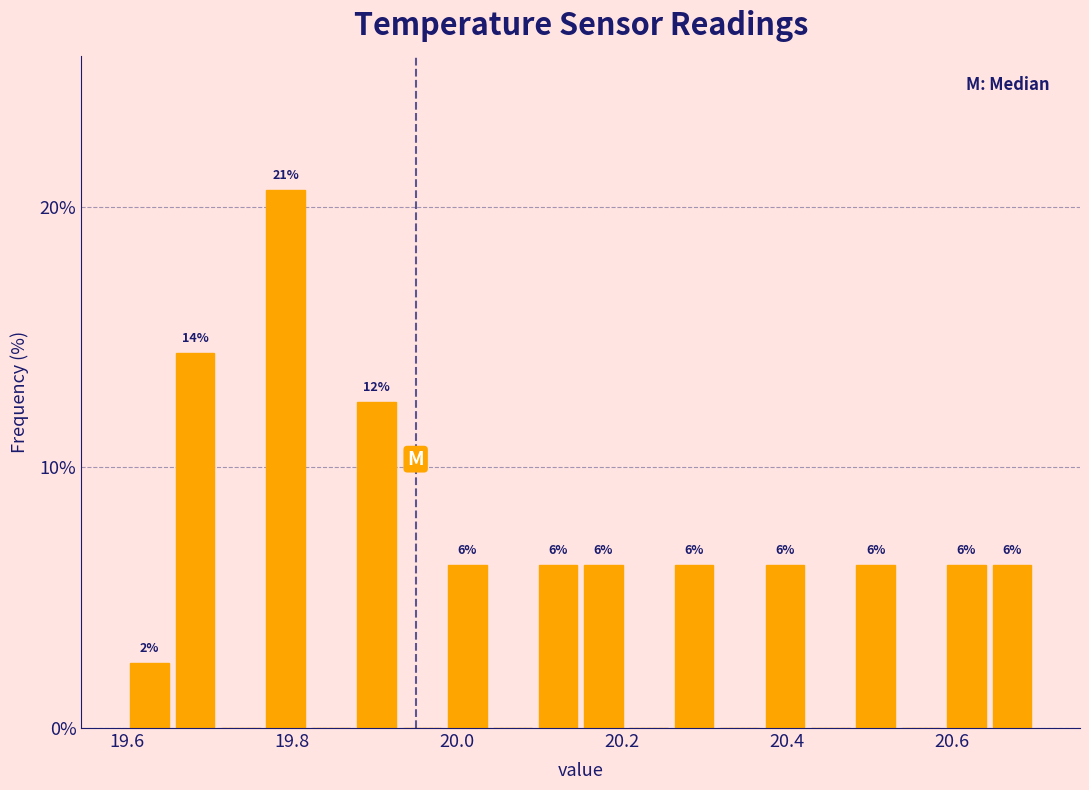

Read against the x-axis, roughly where is the centre of the tallest bar?

19.80